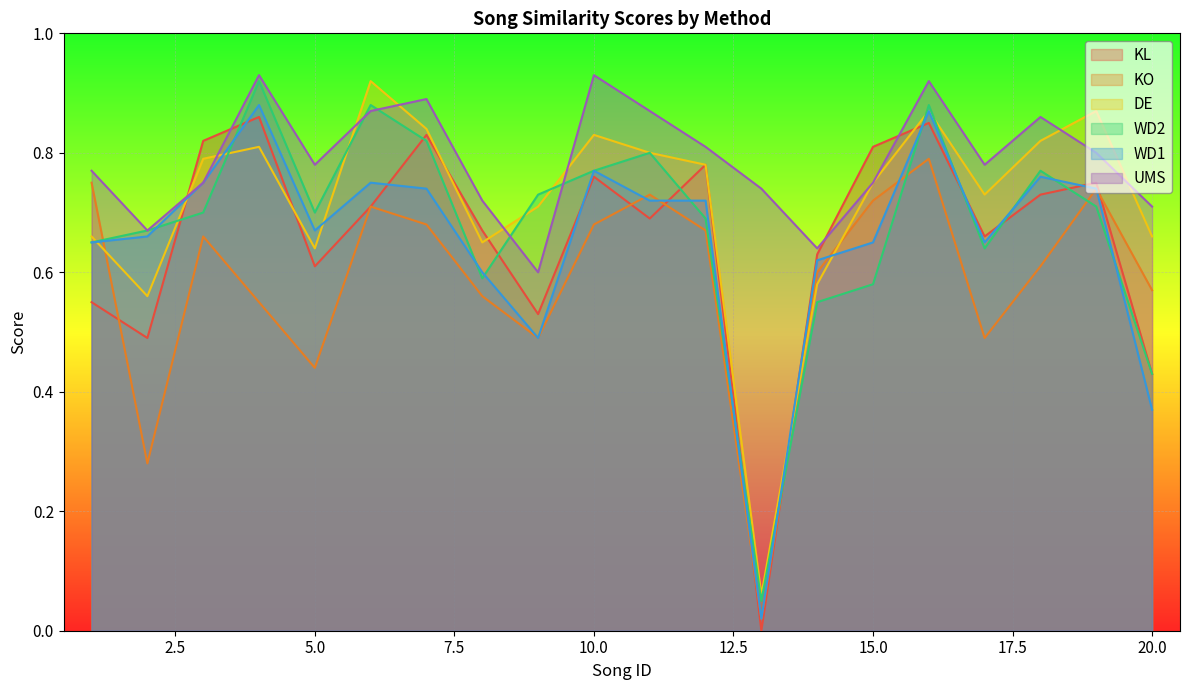

Count the KL values in the range 0 to 1.

20